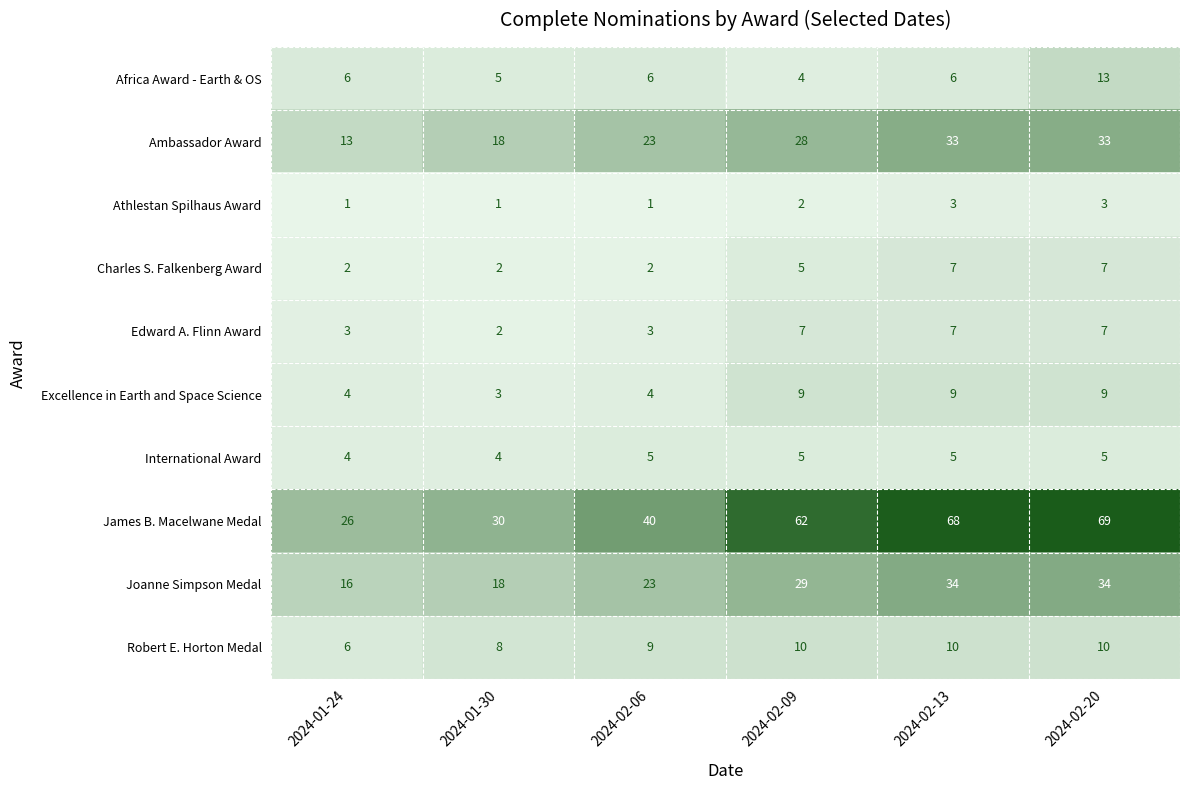

What is the sum of all Ambassador Award values?

148